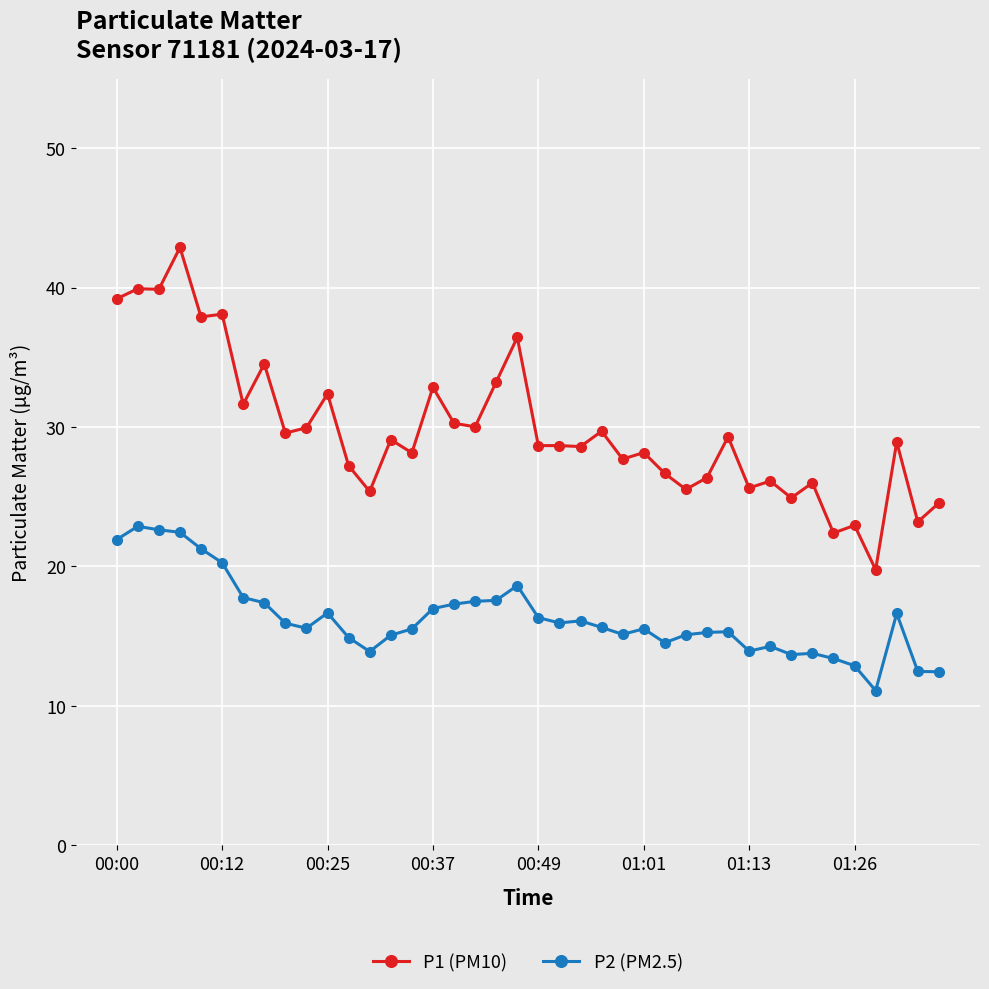

What is the smallest value displayed?

11.1